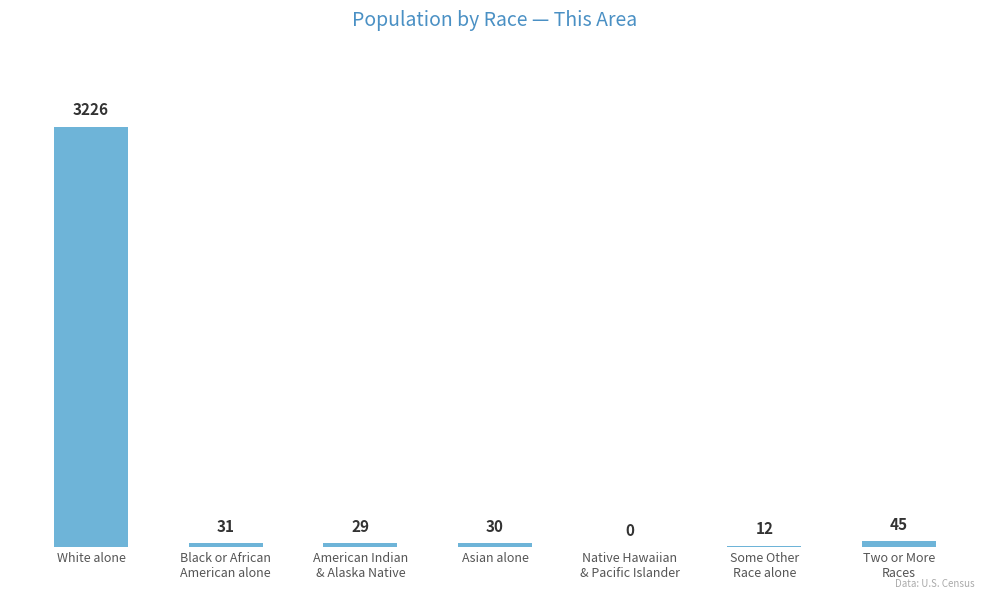

What is the sum of all values?

3373